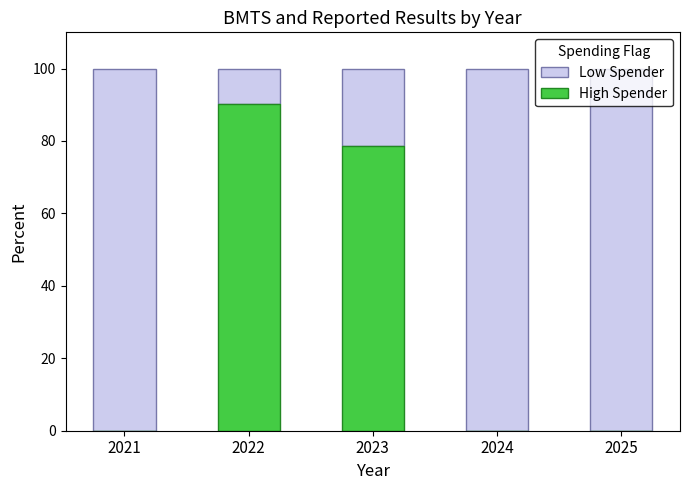

What is the total value across all series at 2022?

100.0